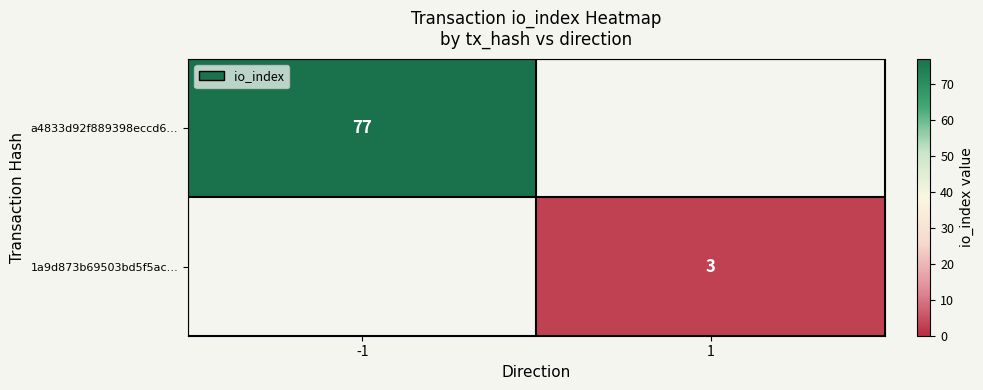

The 1a9d873b69503bd5f5ac… series shows 3 at 1. True or false?

True